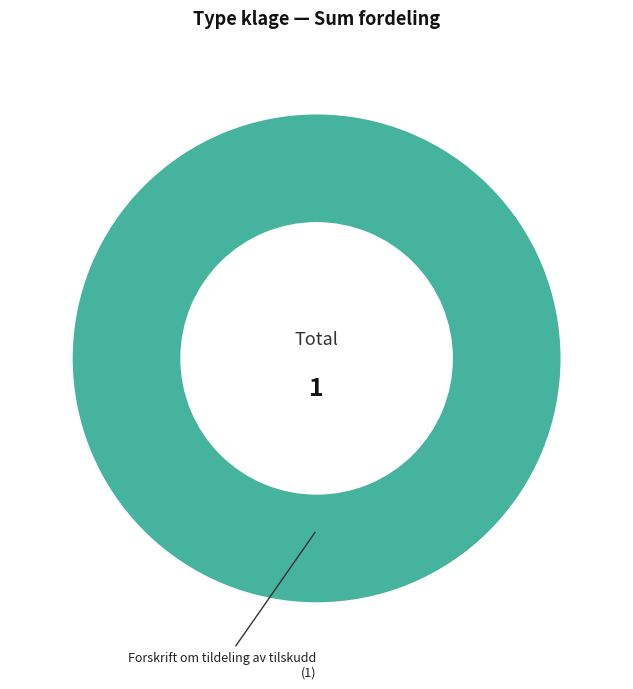

Does any single category account for the majority?

Yes